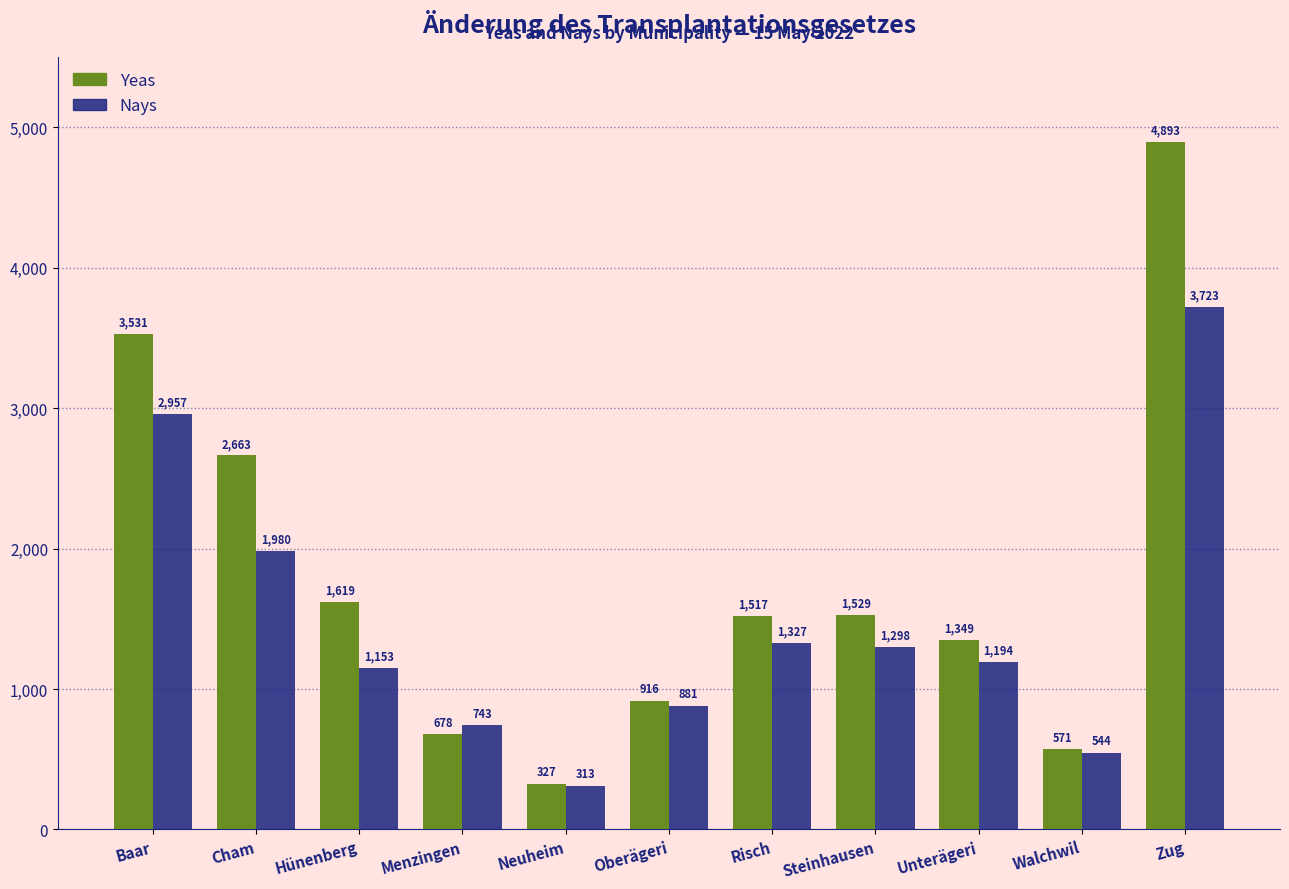

How many data points does each series have?

11